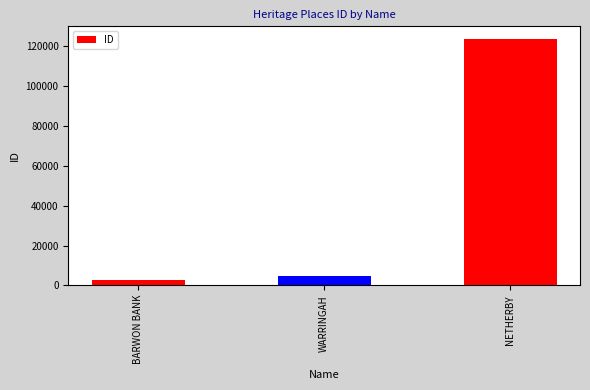

List the labels in order of value, smallest first.

BARWON BANK, WARRINGAH, NETHERBY